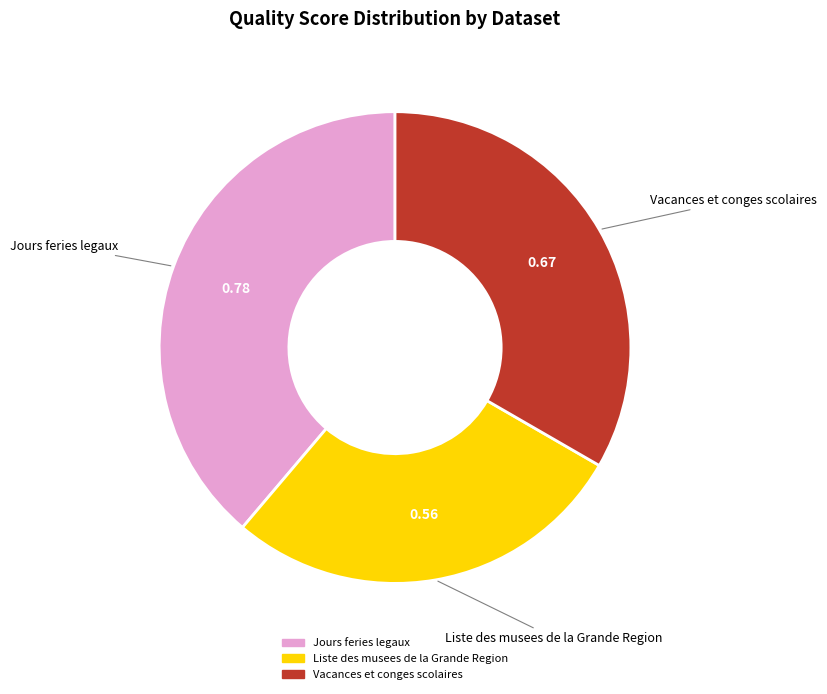

Which category has the biggest portion of the pie?

Jours feries legaux